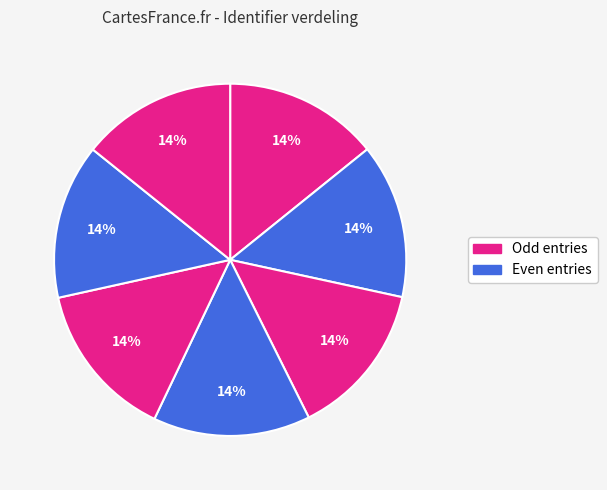

Count the number of slices in the pie.

7